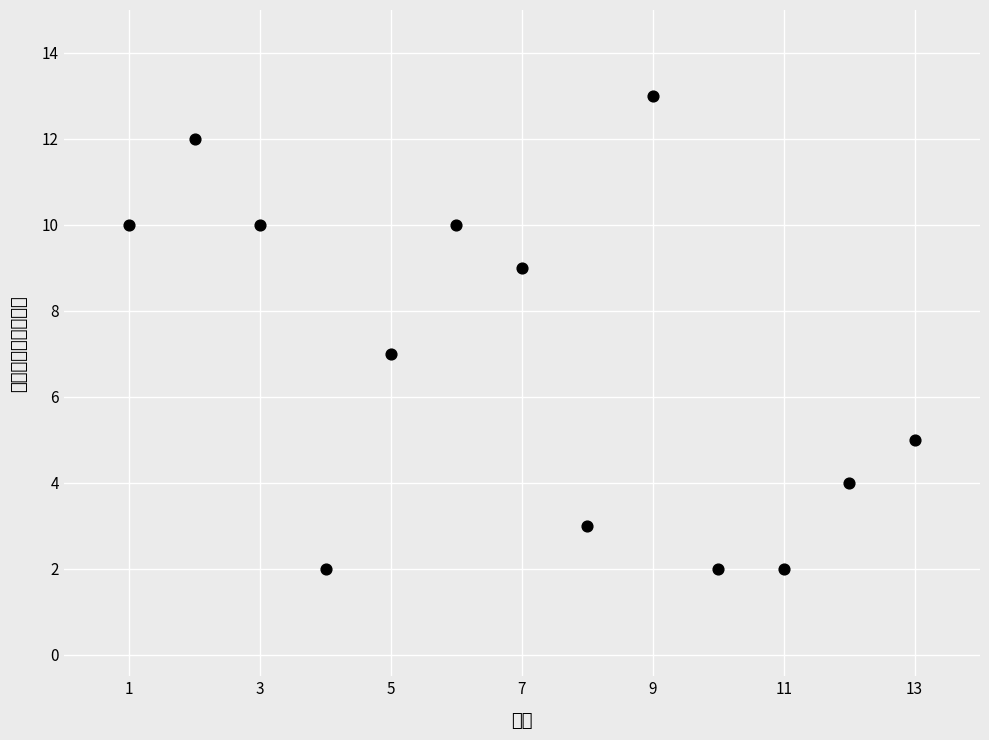

What is the range of X values (max minus min)?

12